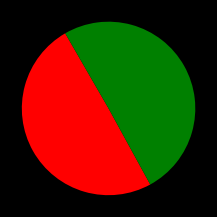

Is there any slice that represents more than half of the pie?

Yes